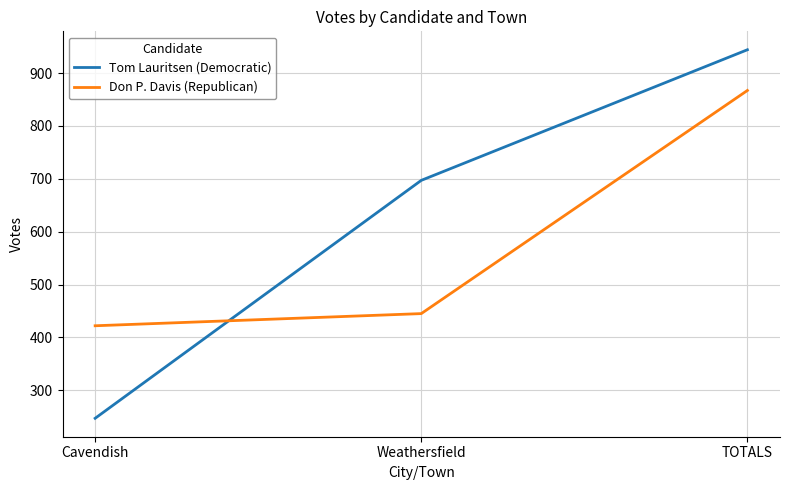

The Don P. Davis (Republican) series shows 422 at Cavendish. True or false?

True